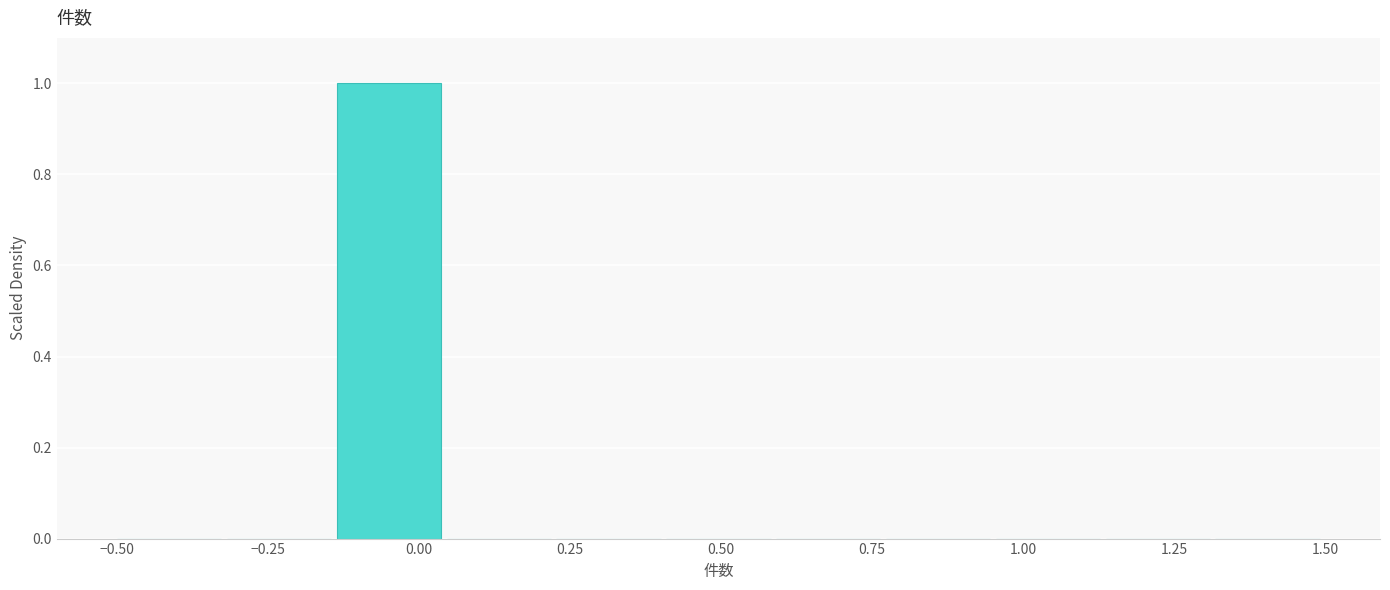

Read against the x-axis, roughly where is the centre of the tallest bar?

-0.05